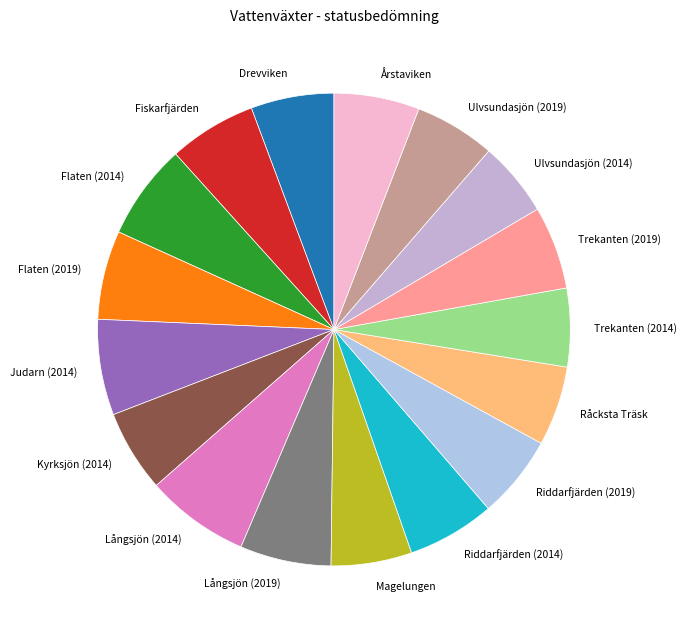

Do Trekanten (2014) and Flaten (2014) together represent more than half of the pie?

No